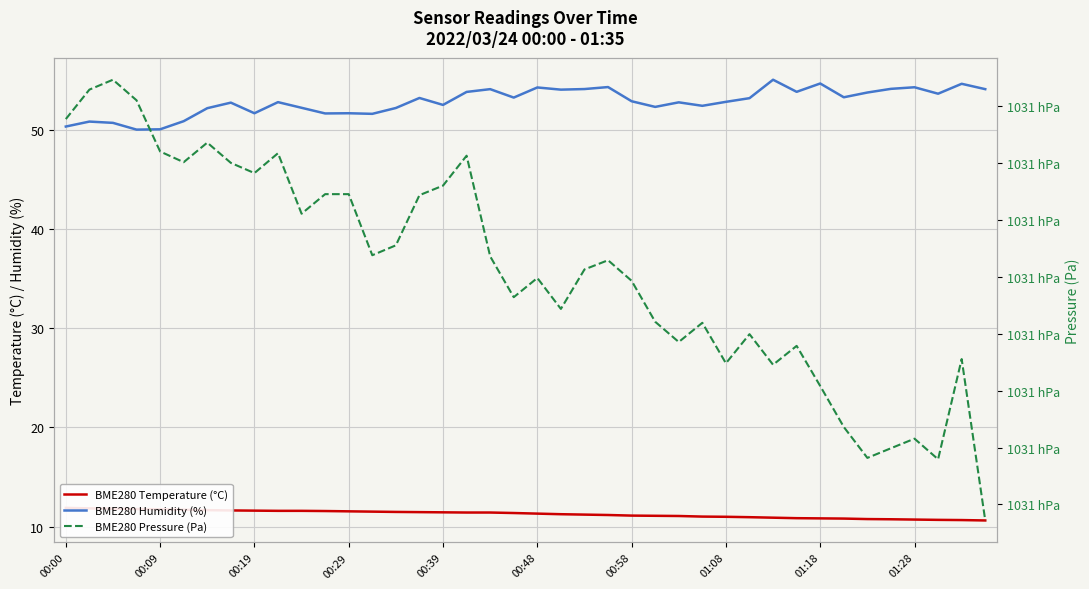

What is the difference between the highest and lowest values at 00:58?

103095.2